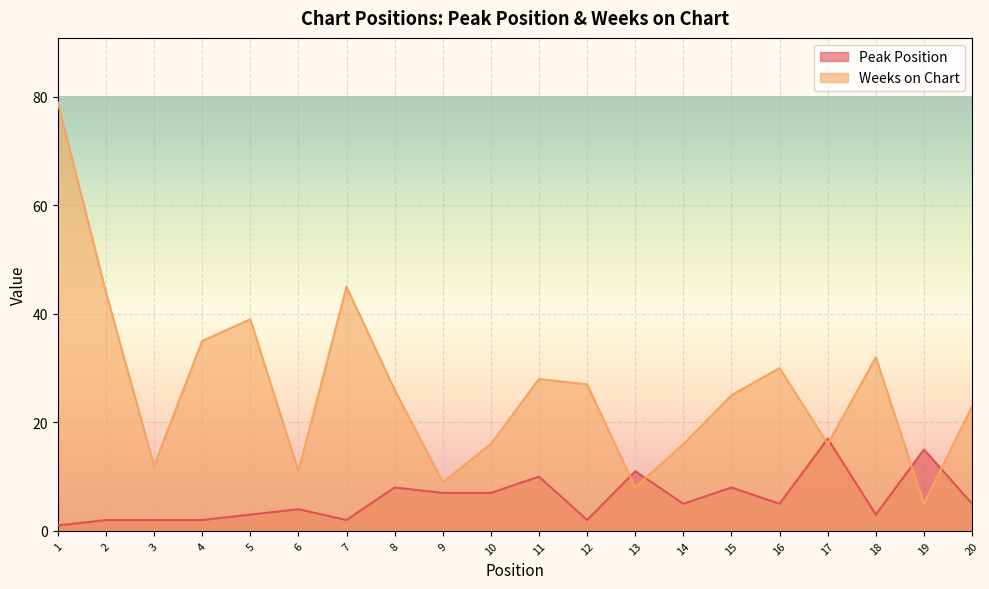

True or false: Peak Position has more than 2 points higher than both neighbors.

True